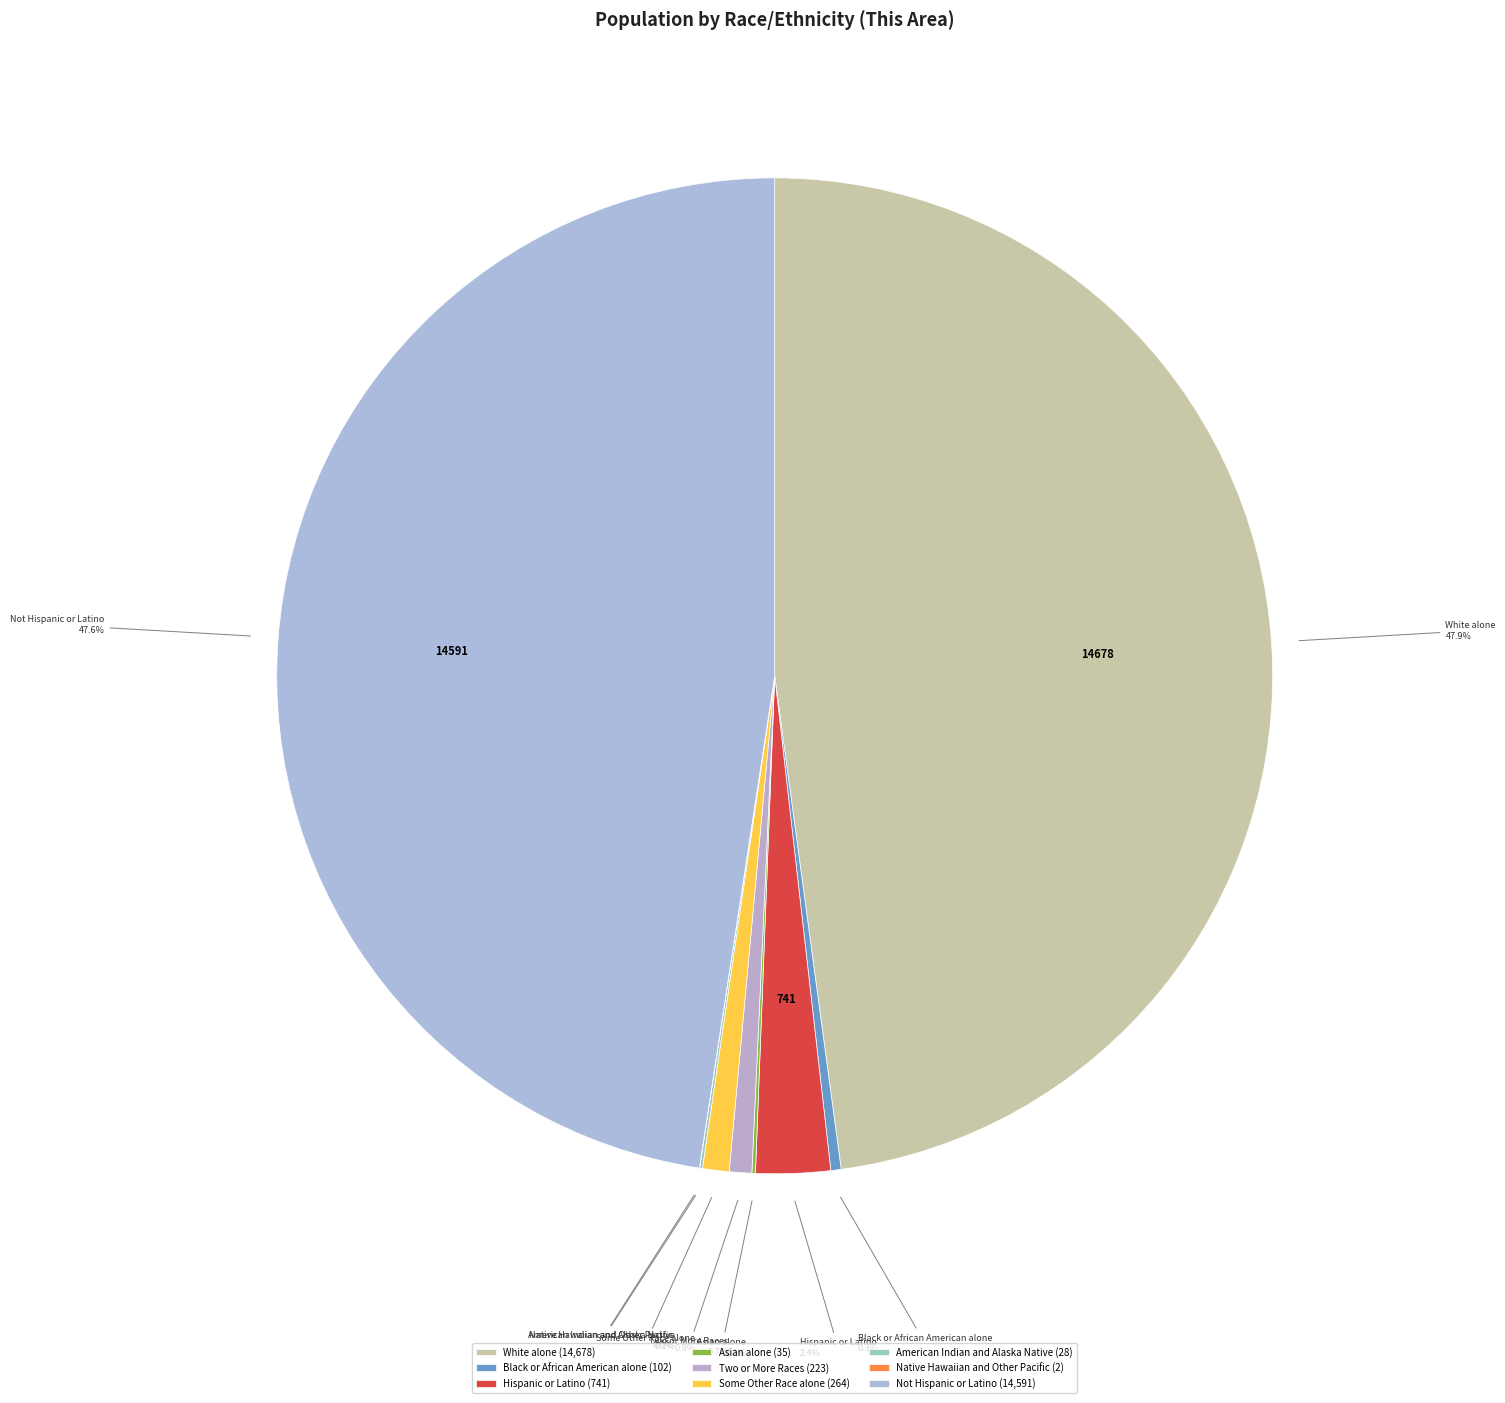

What is the ratio of the value at Some Other Race alone to the value at Black or African American alone?

2.6